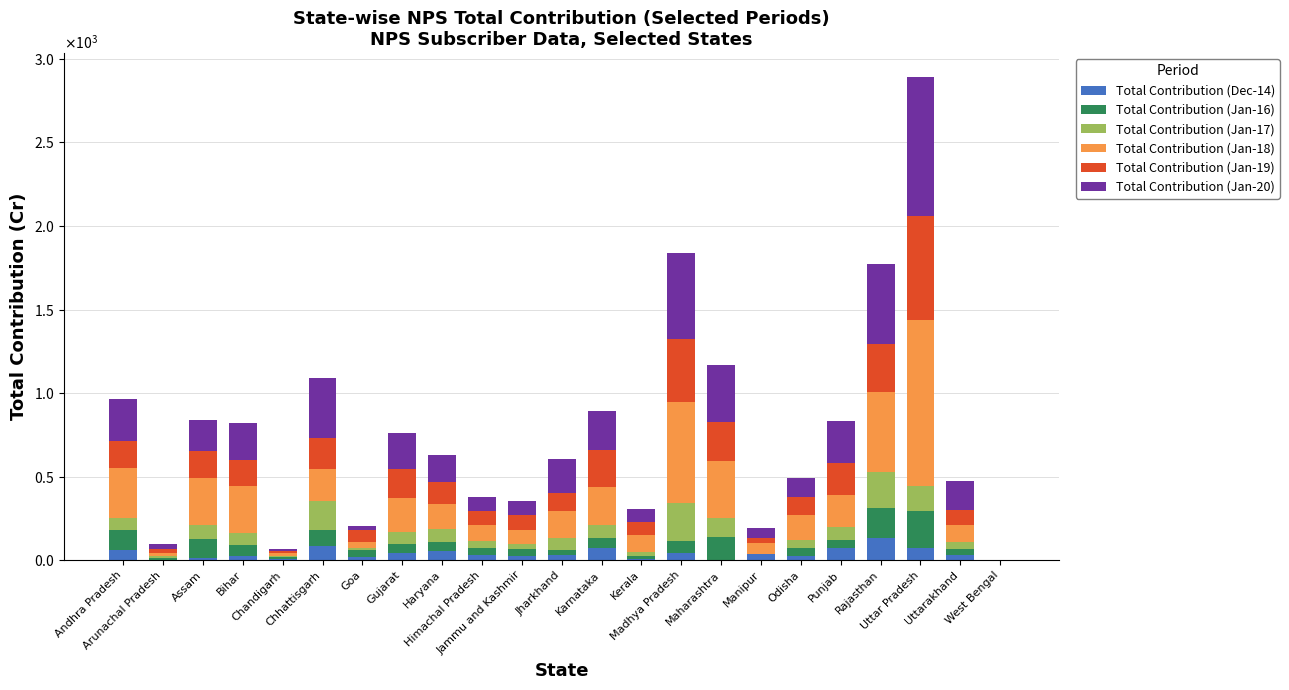

Are the bars grouped side by side (vs. stacked)?

No